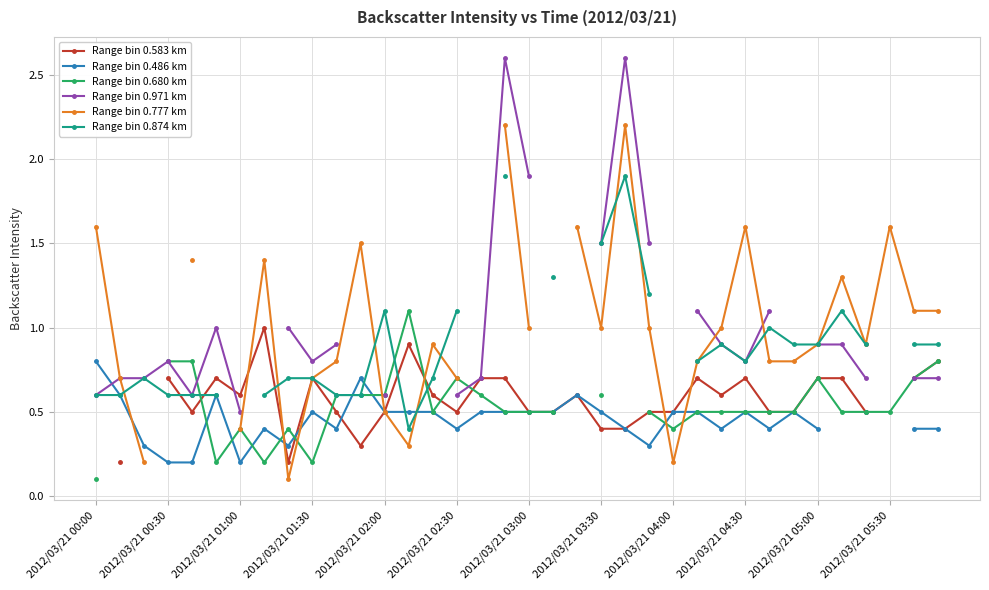

True or false: Range bin 0.777 km and Range bin 0.583 km cross at least once.

True